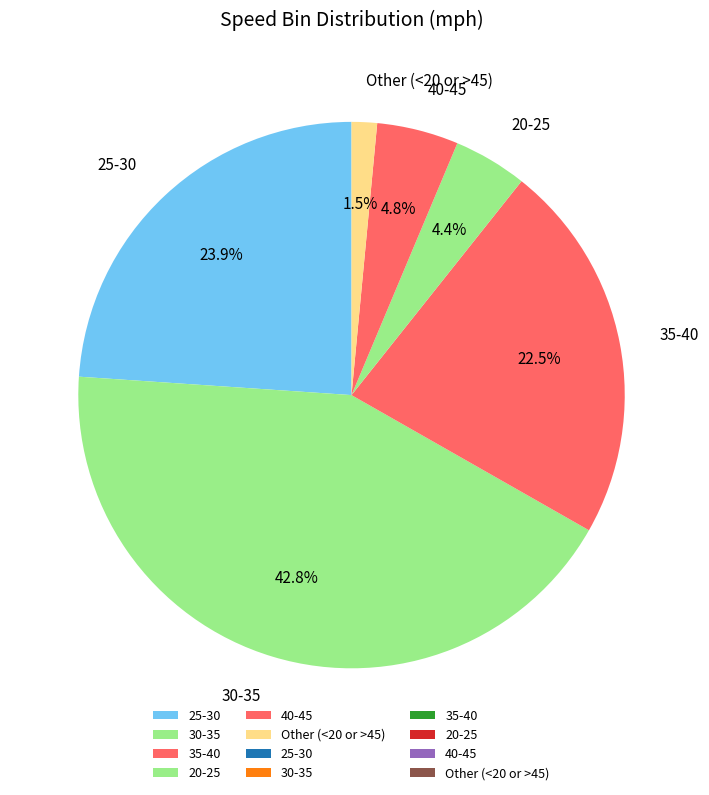

Is there any slice that represents more than half of the pie?

No